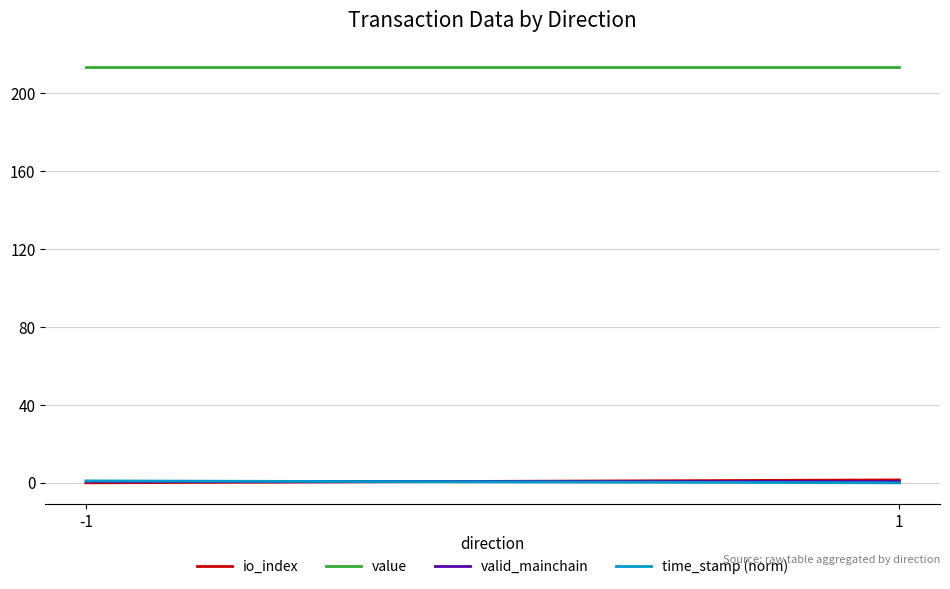

What is the average value of the time_stamp (norm) series?

0.5